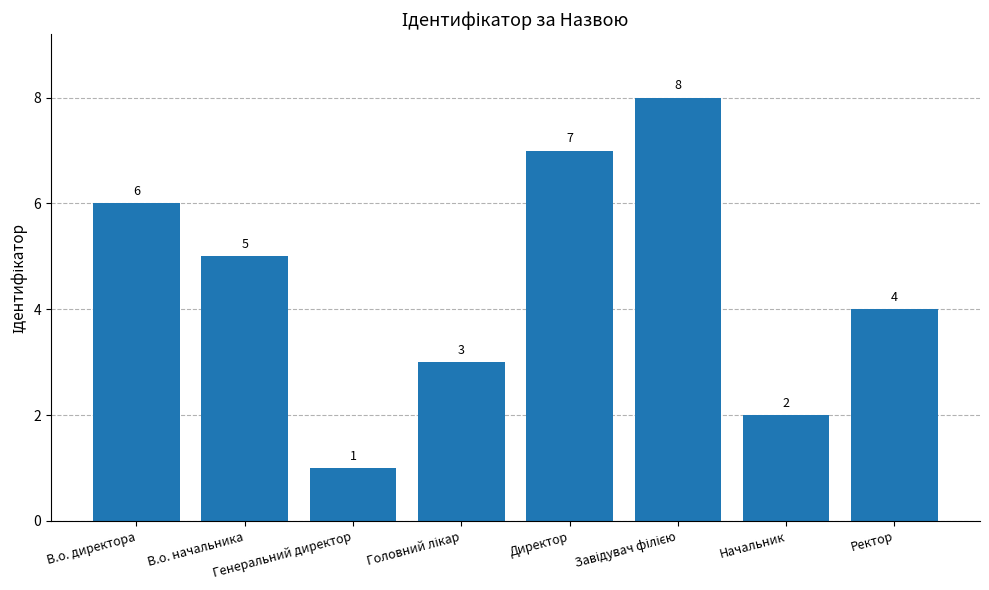

How many data points does each series have?

8